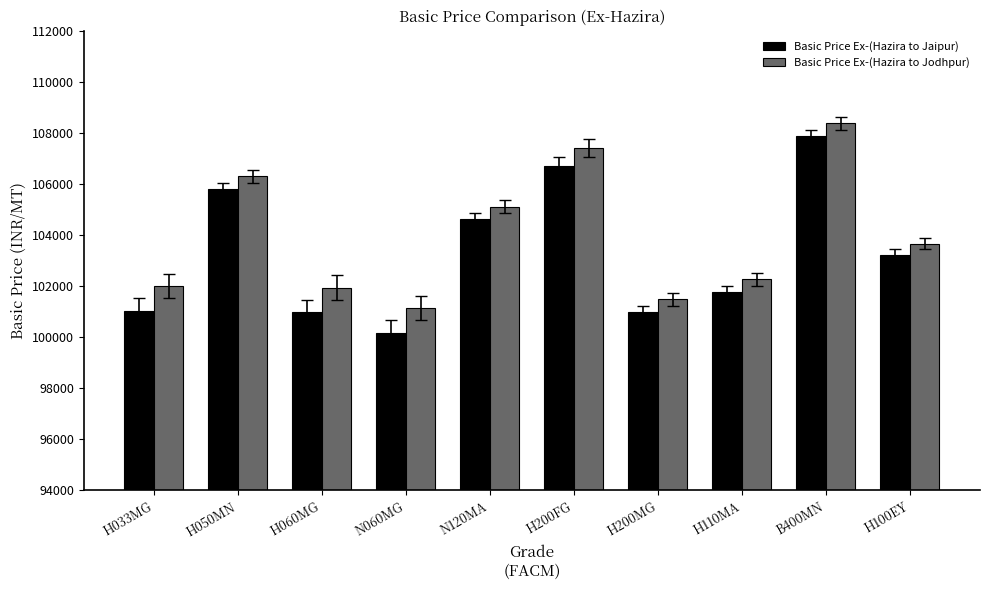

Is it true that Basic Price Ex-(Hazira to Jodhpur) equals 101488 at H200MG?

True